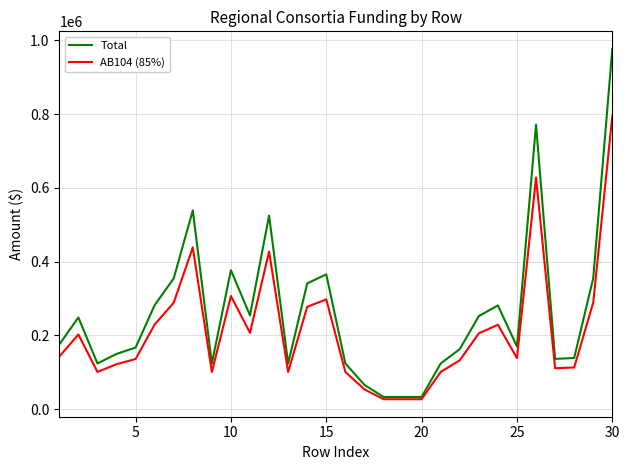

What is the sum of all AB104 (85%) values?

6350865